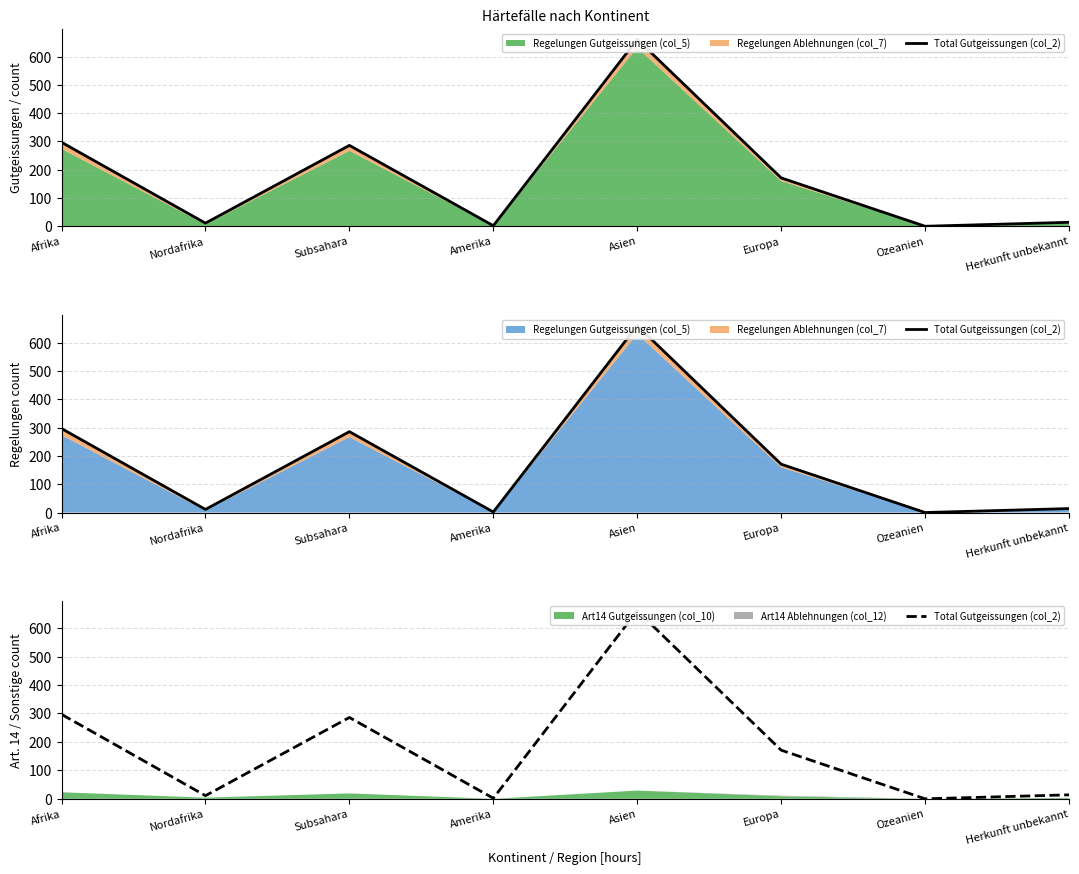

Reading left to right, what are all the values shown in this chart?

297	11	286	2	661	171	0	14